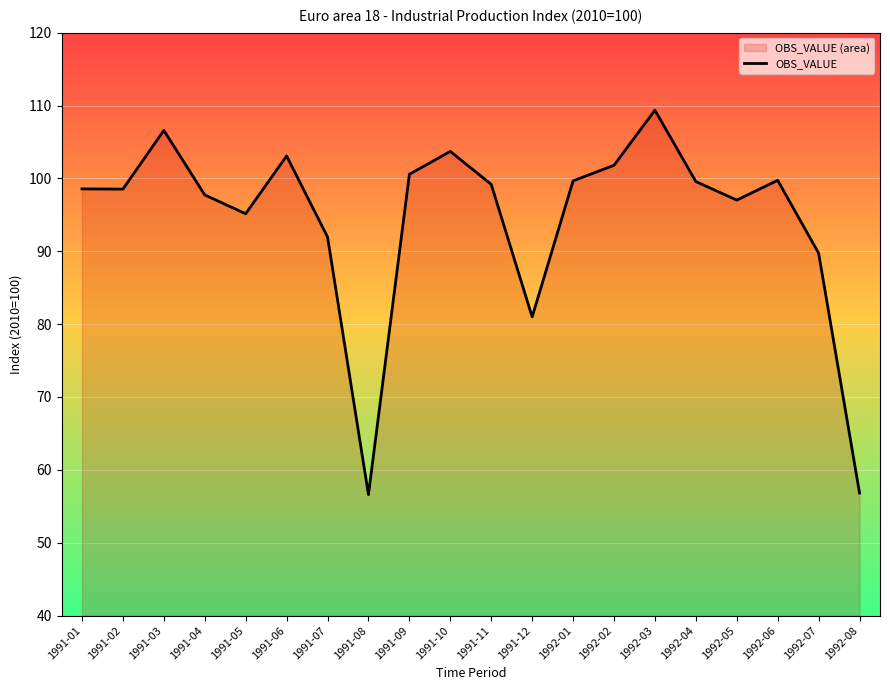

What is the difference between the maximum and second lowest values?

52.5